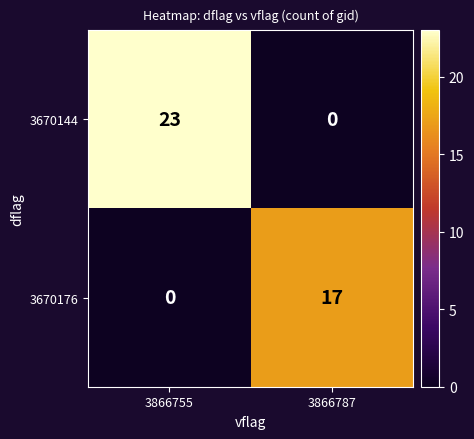

At how many categories does at least one series exceed 4?

2